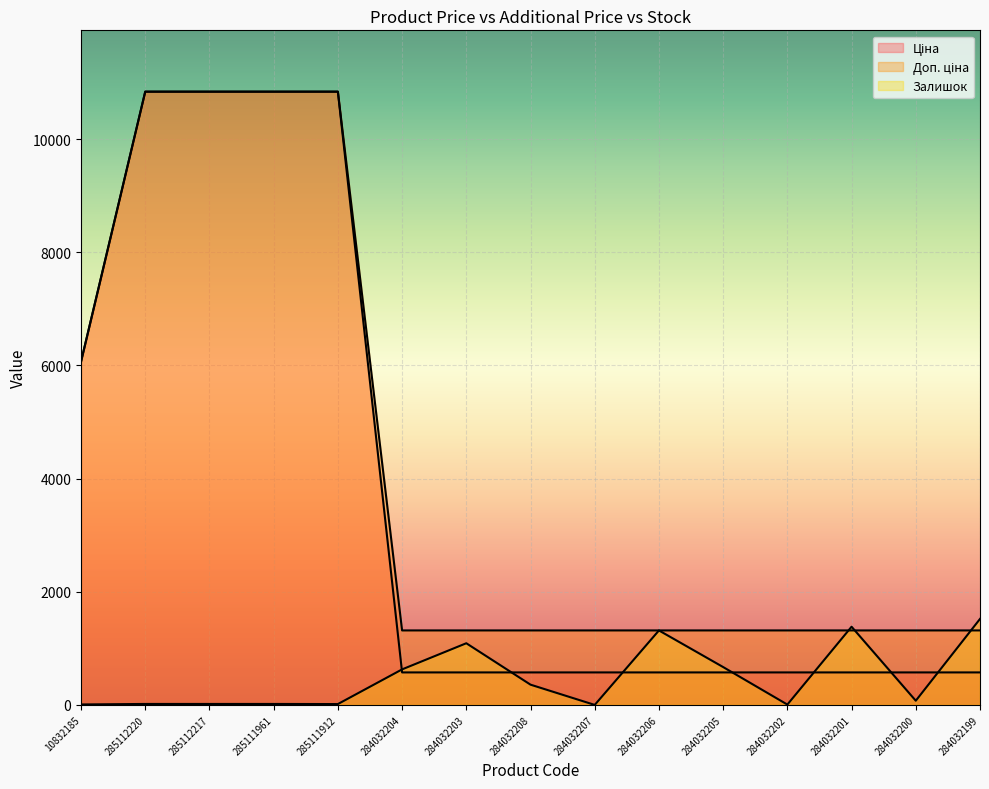

What position from the left is 10832185?

1